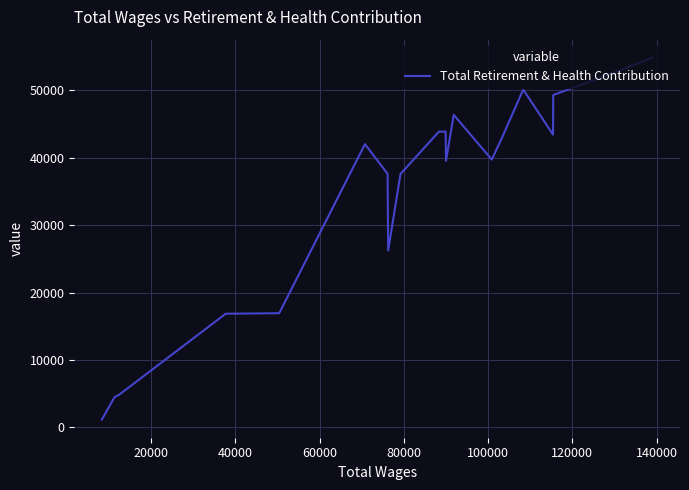

How many points are higher than both their immediate neighbors (excluding endpoints)?

3